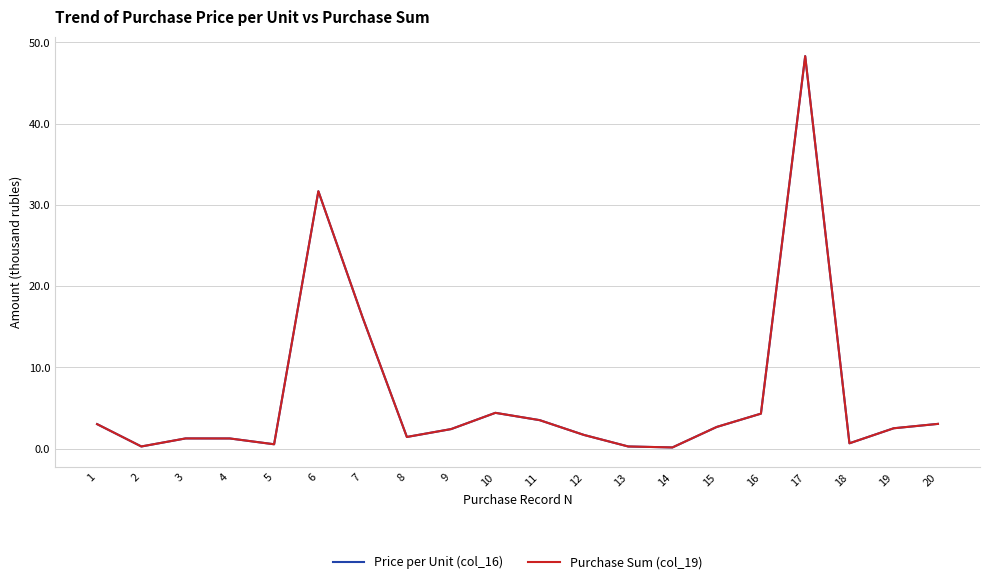

The Price per Unit (col_16) series shows 3.4 at 7. True or false?

False